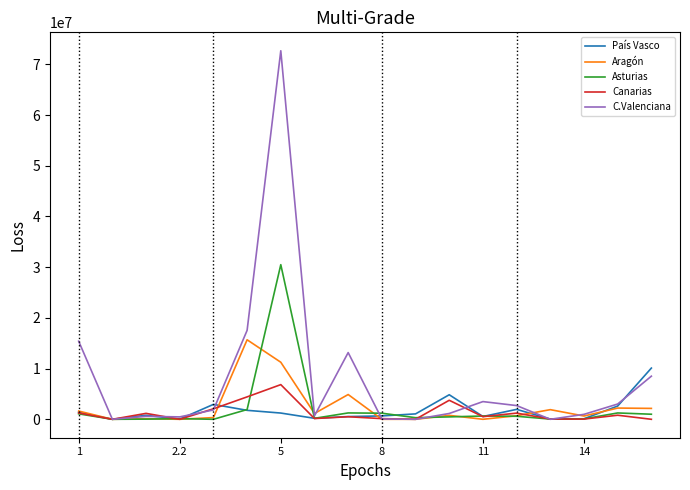

What is the highest value of the Aragón series?

15682107.2